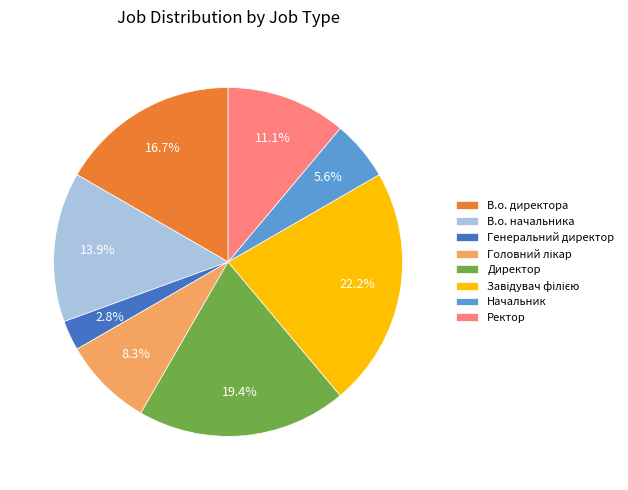

Which category has the smallest portion of the pie?

Генеральний директор